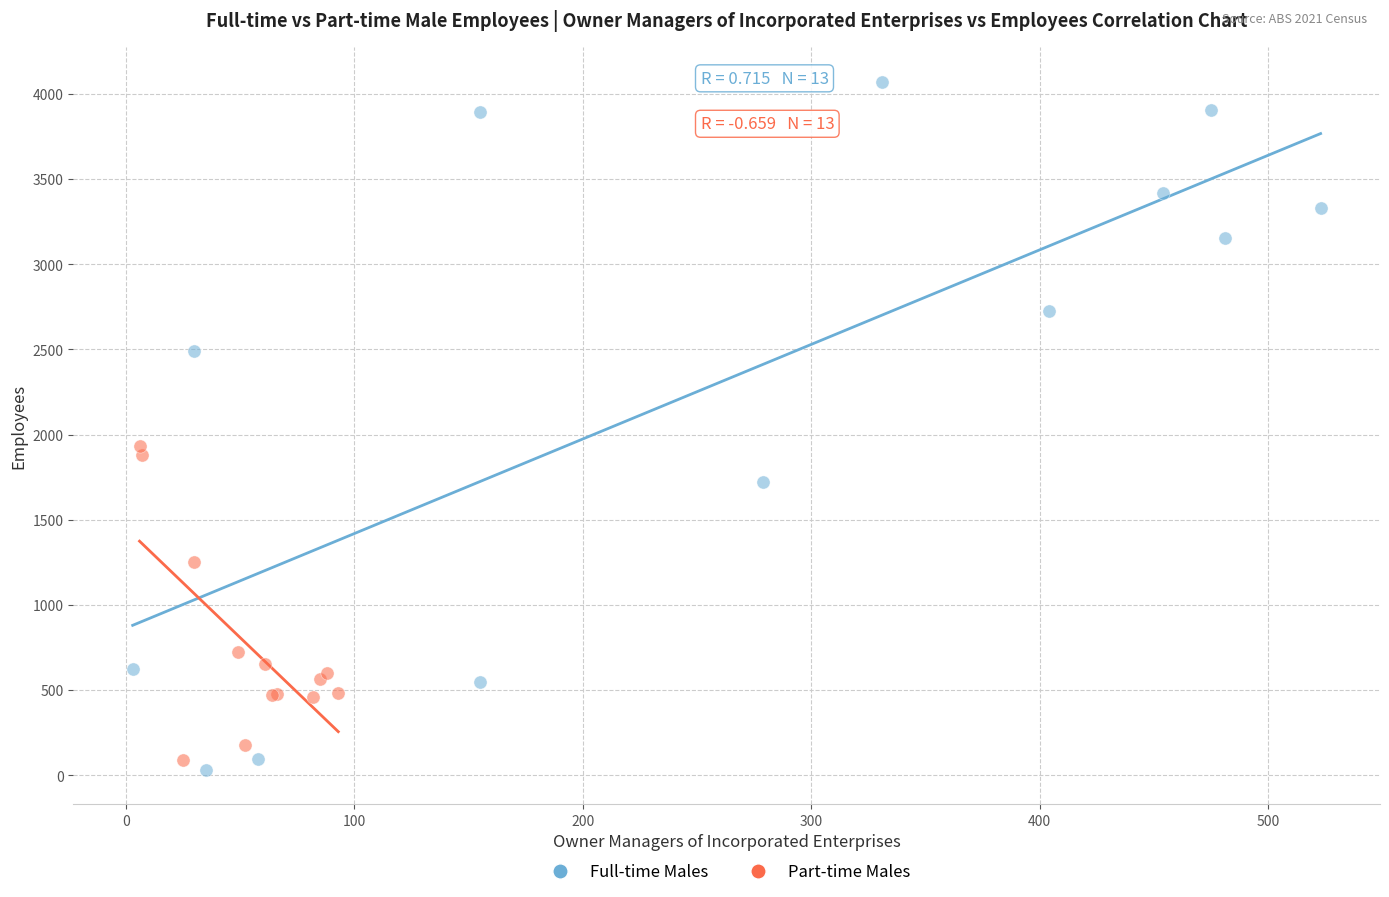

Which series reaches the maximum Y coordinate?

Full-time Males